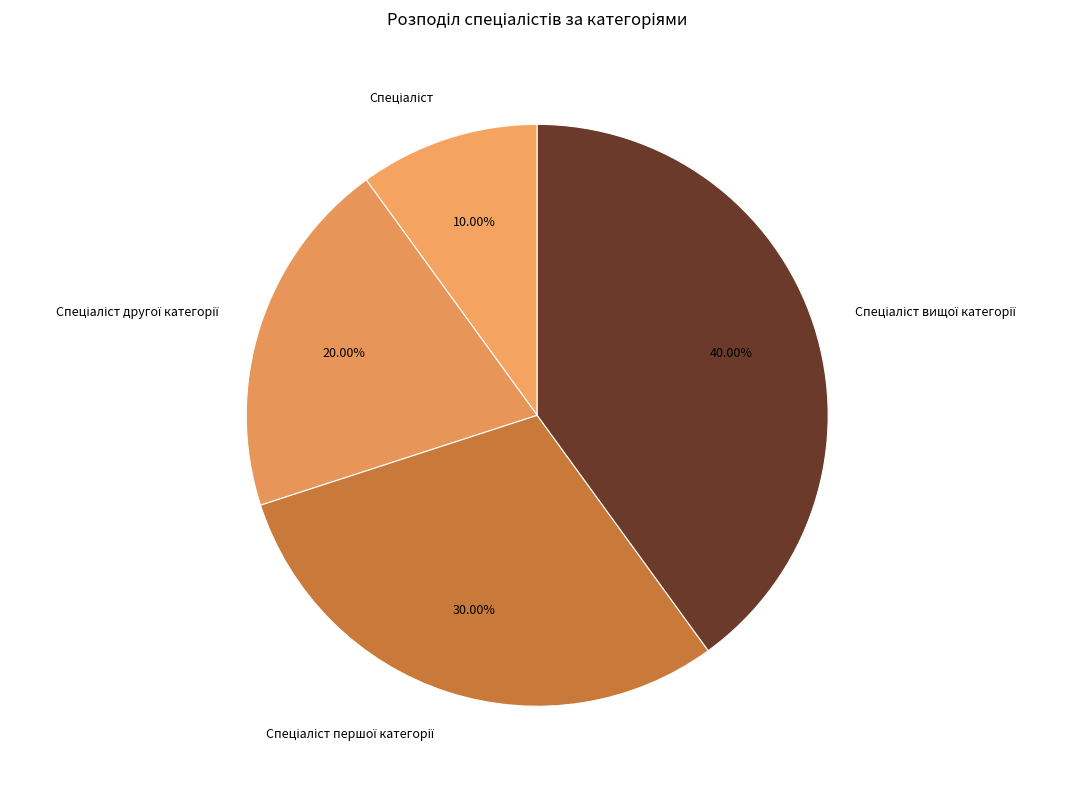

Is there any slice that represents more than half of the pie?

No